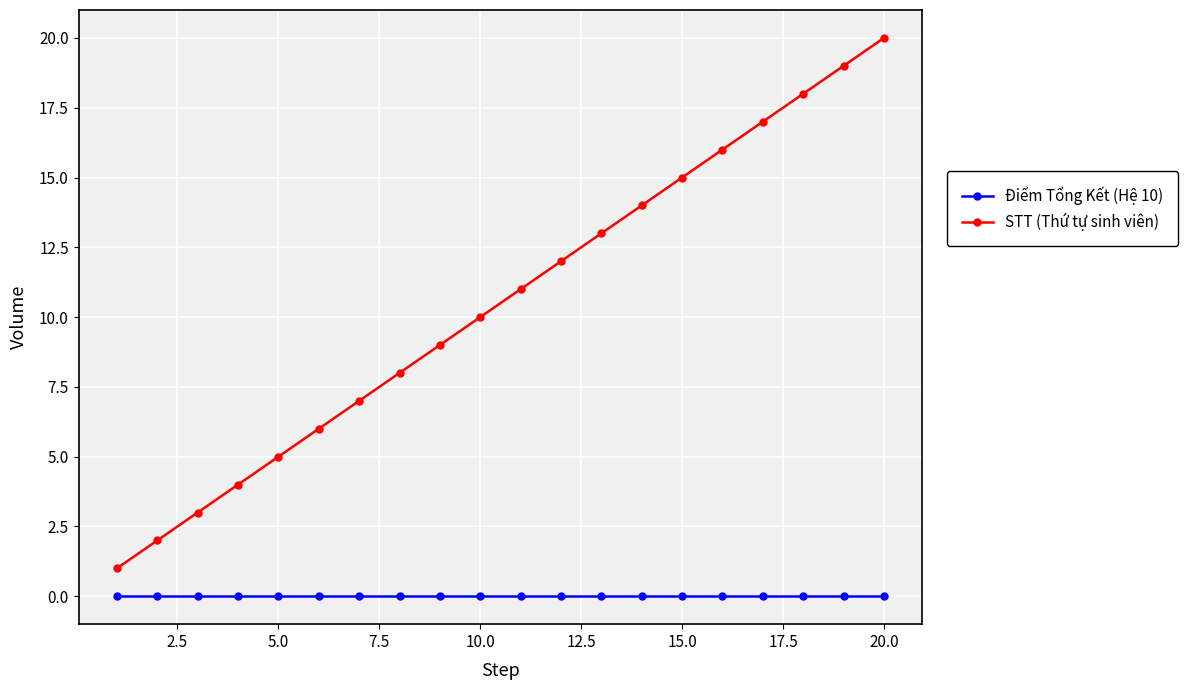

True or false: STT (Thứ tự sinh viên) has more than 0 points higher than both neighbors.

False